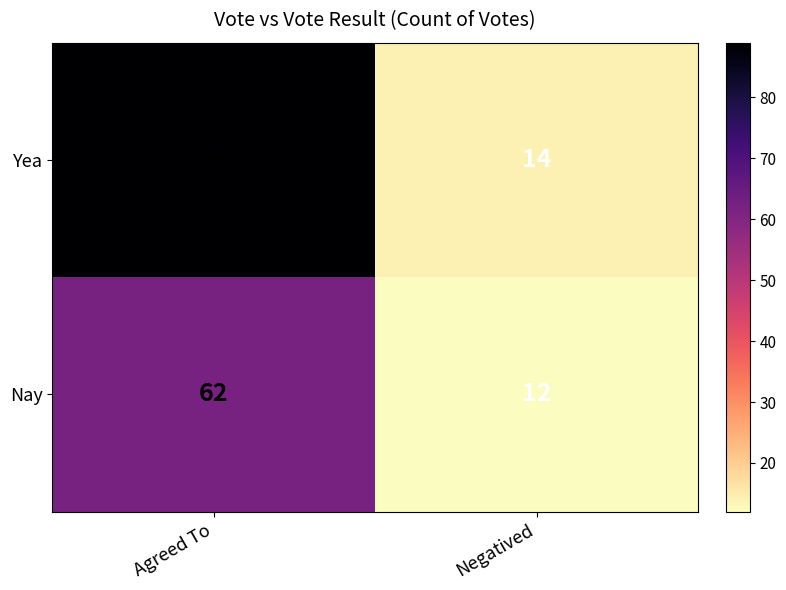

Which series changed the most between Agreed To and Negatived?

Yea